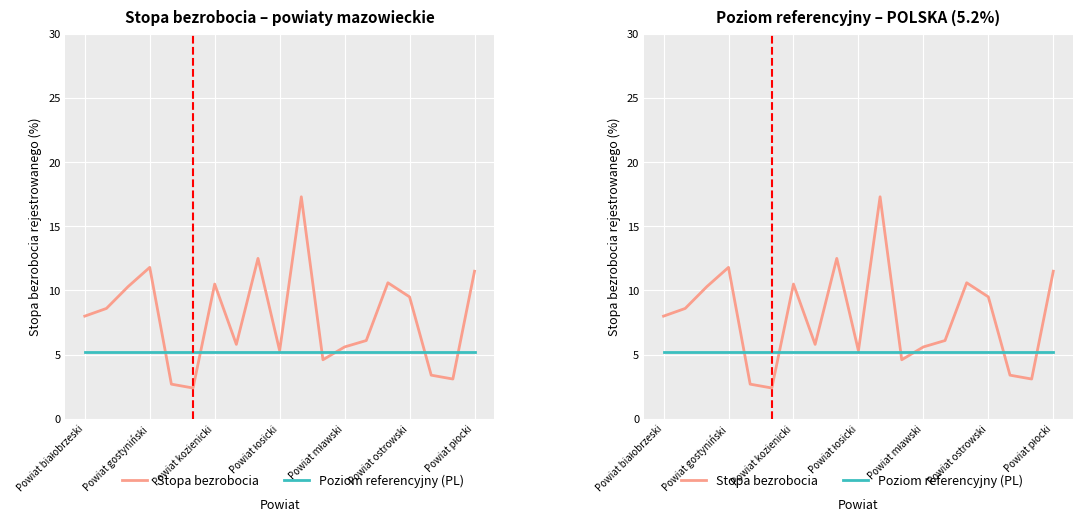

The value of Poziom referencyjny (PL) at Powiat mławski is 5.2. True or false?

True